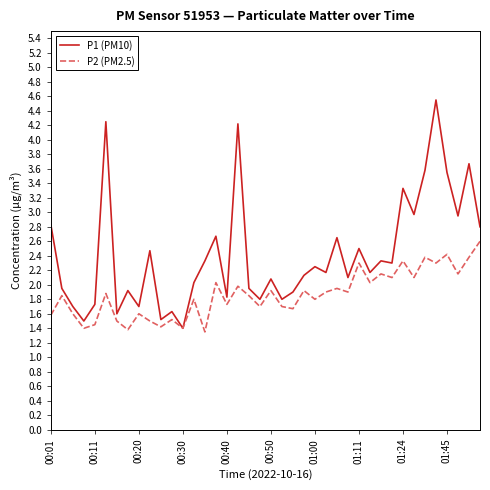

What is the sum of all P1 (PM10) values?

96.8